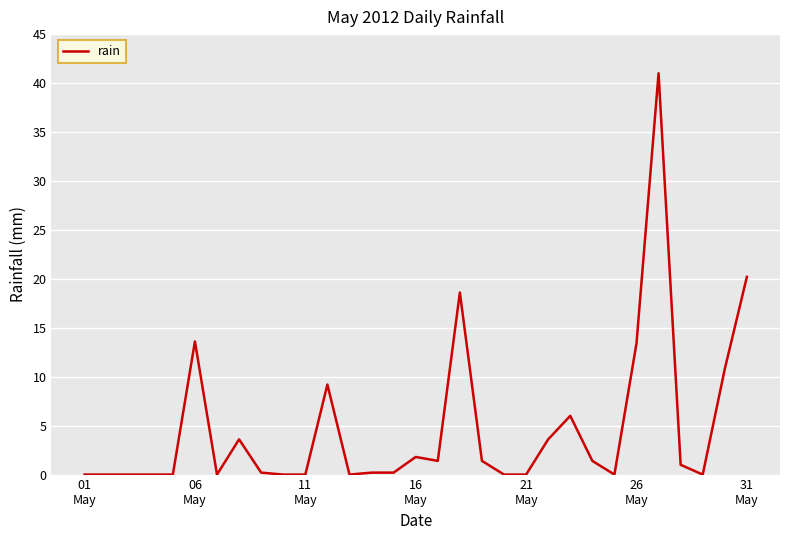

What is the greatest value displayed?

41.0